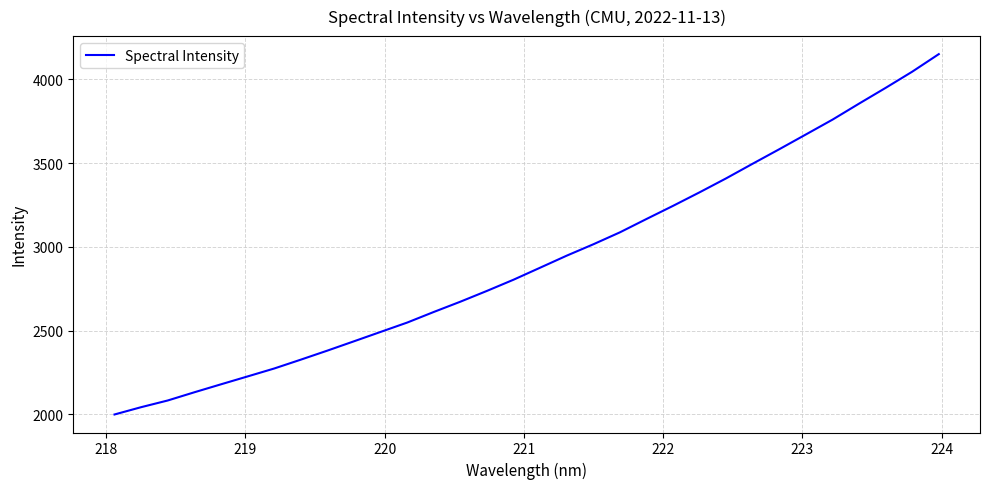

What is the difference between the maximum and minimum values?

2151.3